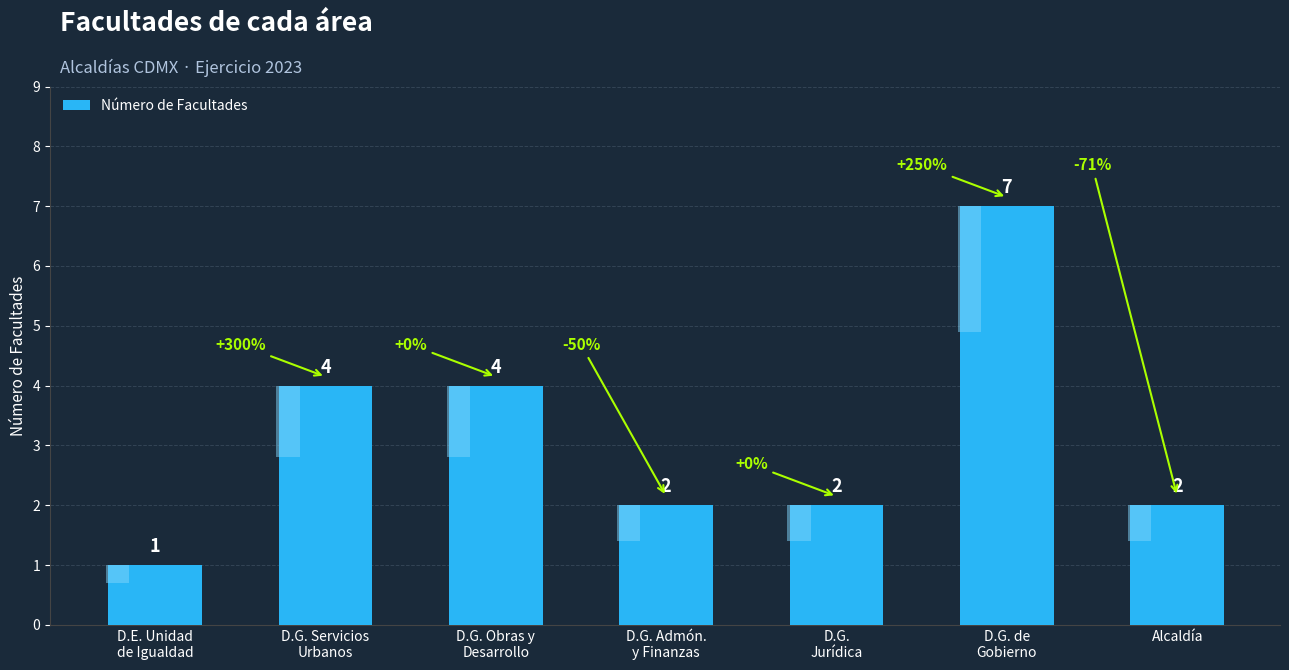

List the labels in order of value, smallest first.

D.E. Unidad
de Igualdad, D.G. Admón.
y Finanzas, D.G.
Jurídica, Alcaldía, D.G. Servicios
Urbanos, D.G. Obras y
Desarrollo, D.G. de
Gobierno